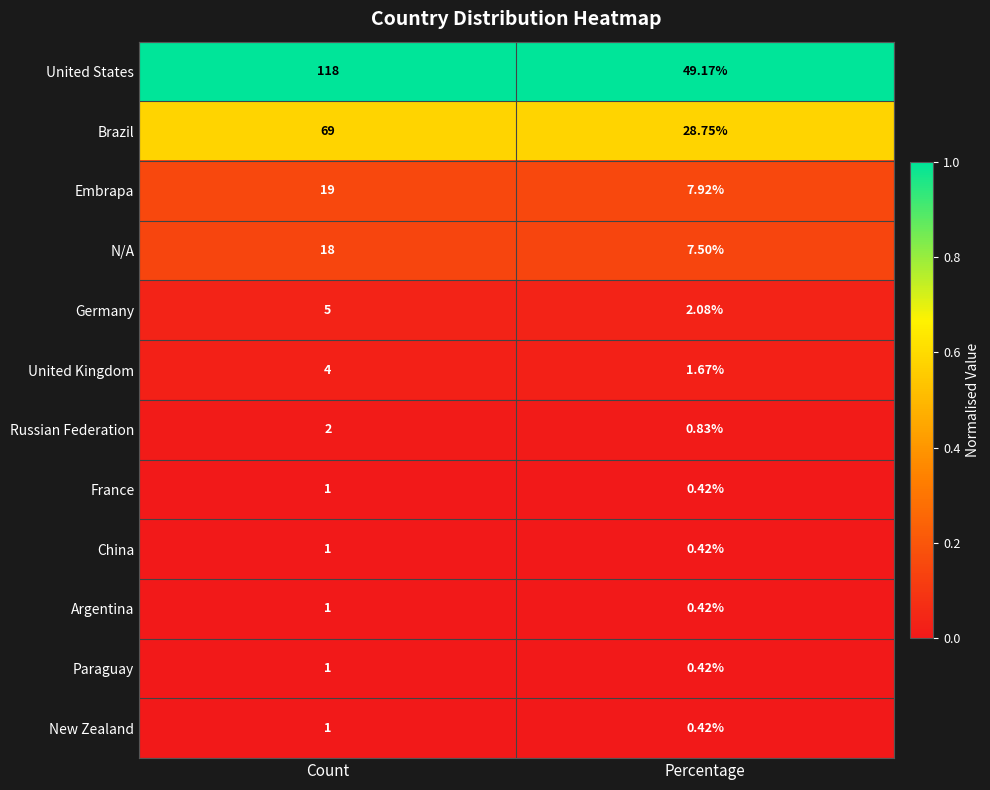

Which category has the highest value across all series?

Count